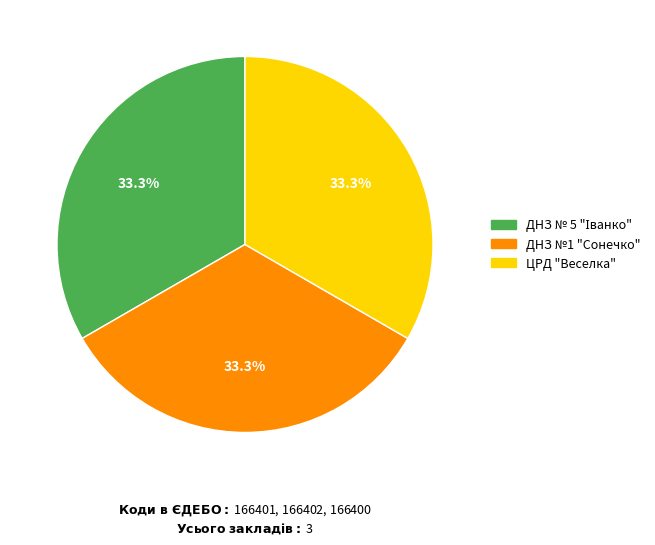

Is the sum of ДНЗ №1 "Сонечко" and ЦРД "Веселка" greater than half?

Yes